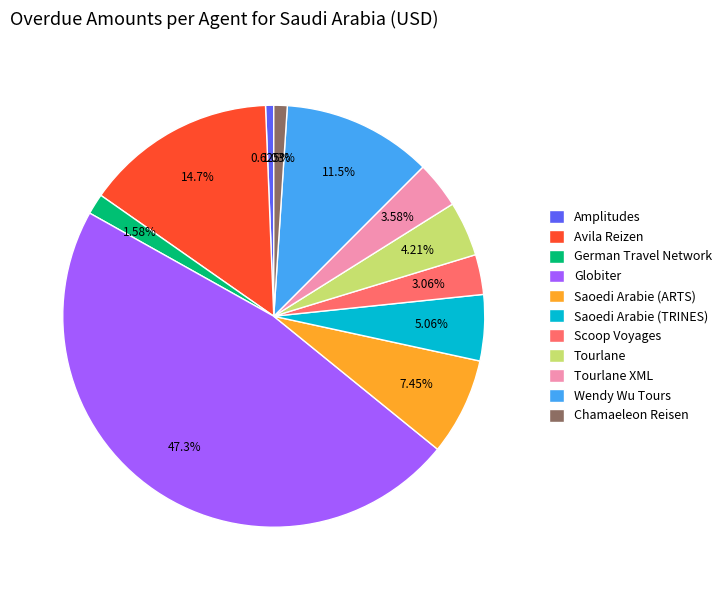

The Wendy Wu Tours slice represents 4% of the pie. True or false?

False